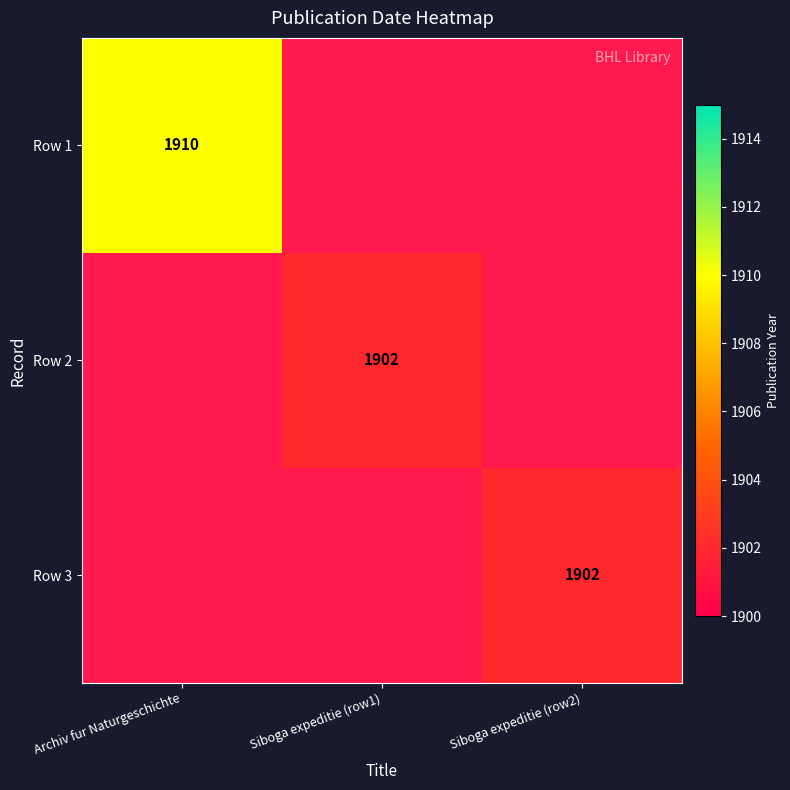

Is it true that Row 2 equals 1902 at Siboga expeditie (row1)?

True